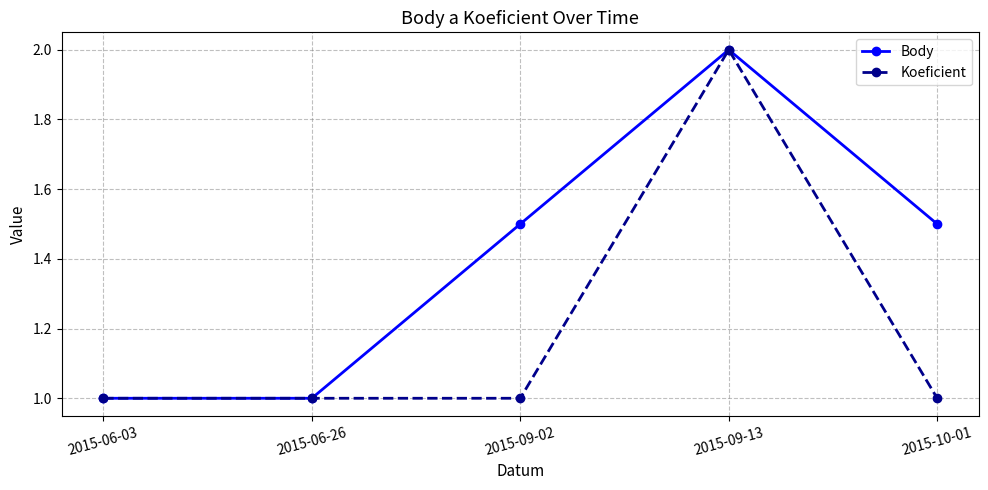

List the series in order of their overall mean, highest first.

Body, Koeficient